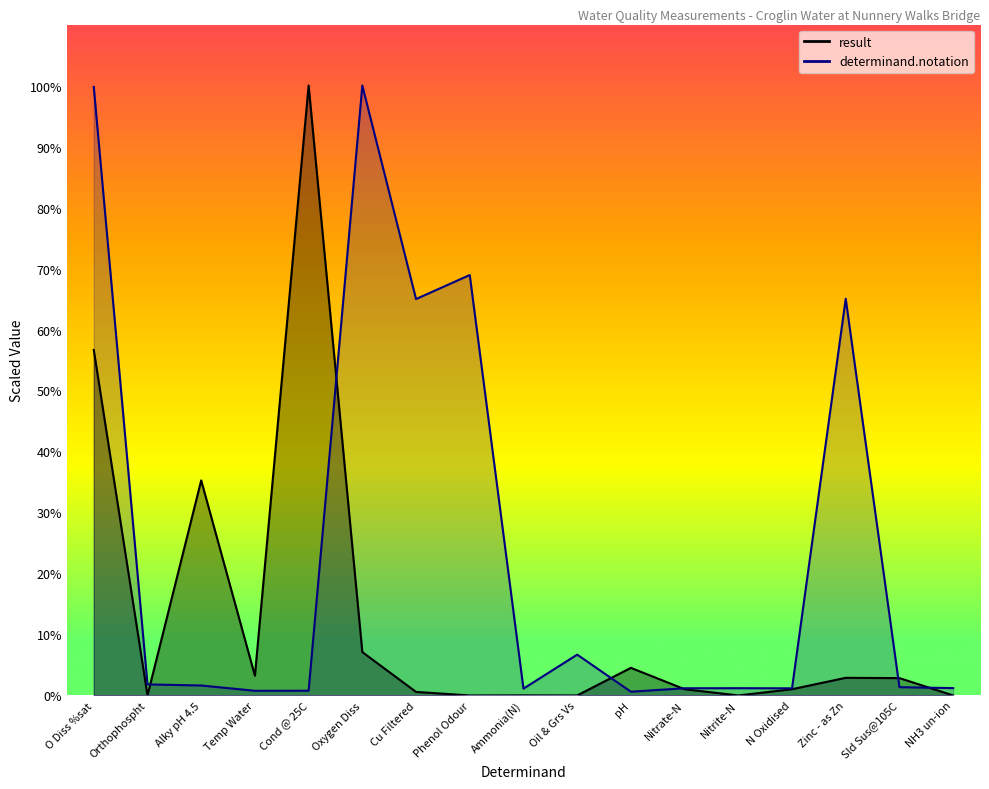

At which category does result reach its first local peak?

Alky pH 4.5